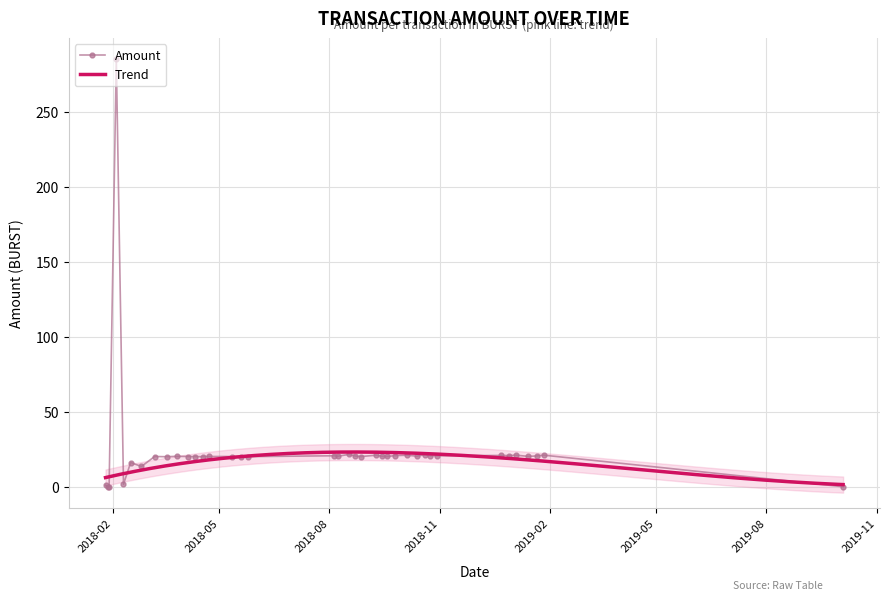

List the labels in order of value, smallest first.

2018-01-28, 2018-01-29, 2019-10-04, 2018-01-26, 2018-02-10, 2018-02-25, 2018-02-16, 2018-03-18, 2018-05-19, 2018-04-17, 2018-04-11, 2018-05-25, 2018-08-27, 2018-04-05, 2018-03-08, 2018-05-12, 2018-04-22, 2018-09-18, 2019-01-14, 2018-03-27, 2018-09-14, 2018-08-08, 2018-10-13, 2019-01-21, 2018-08-22, 2018-08-05, 2018-10-30, 2018-10-24, 2018-09-25, 2018-12-29, 2018-12-22, 2018-10-05, 2018-09-09, 2019-01-04, 2019-01-27, 2018-10-20, 2018-08-17, 2018-02-04